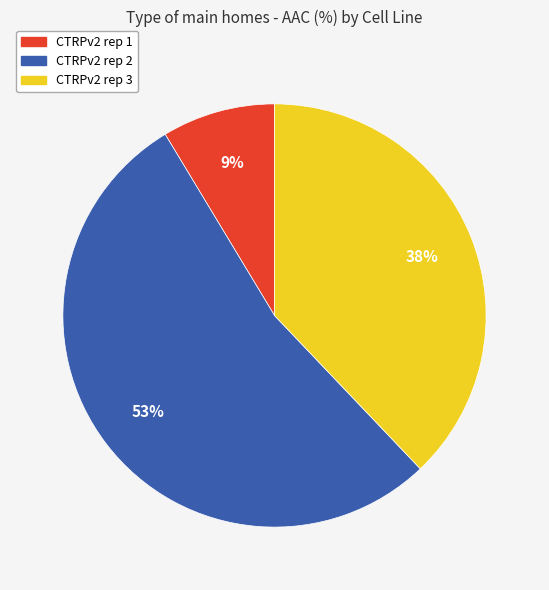

Which category accounts for the majority?

CTRPv2 rep 2